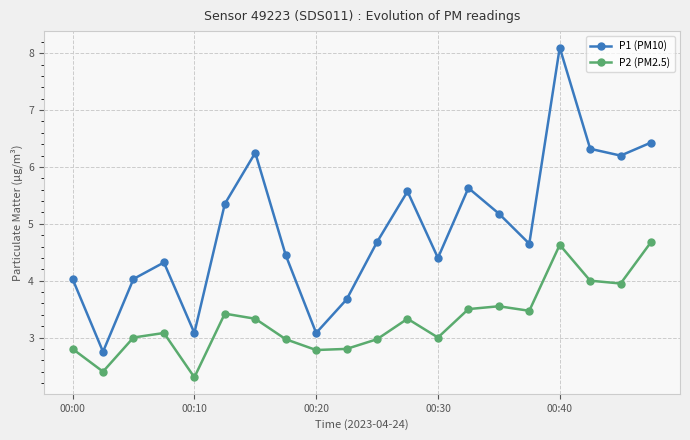

What is the smallest value displayed?

2.3